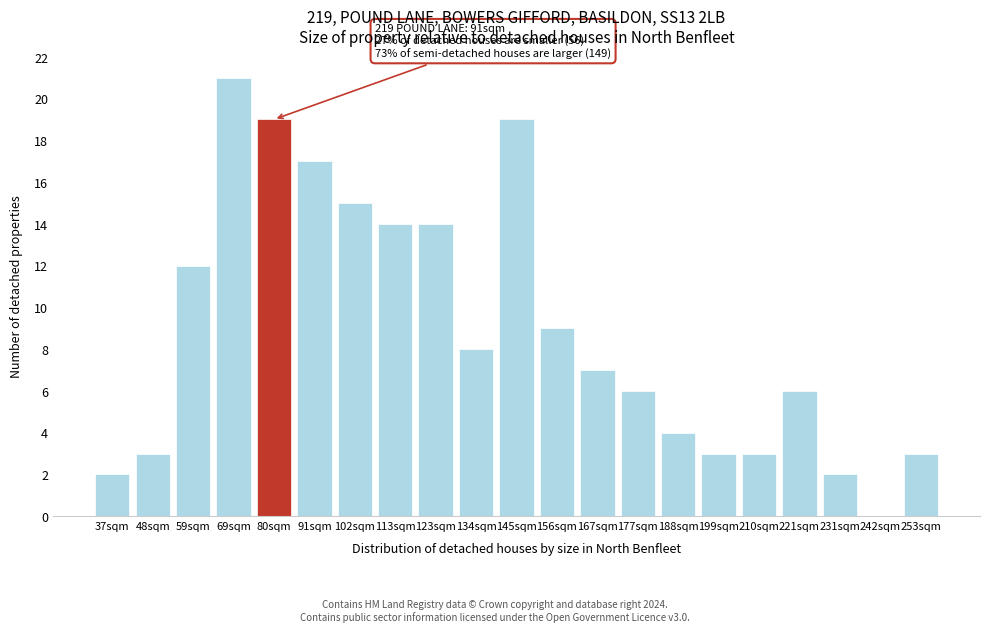

Reading right to left, what are all the values shown in this chart?

253sqm=3	242sqm=0	231sqm=2	221sqm=6	210sqm=3	199sqm=3	188sqm=4	177sqm=6	167sqm=7	156sqm=9	145sqm=19	134sqm=8	123sqm=14	113sqm=14	102sqm=15	91sqm=17	80sqm=19	69sqm=21	59sqm=12	48sqm=3	37sqm=2